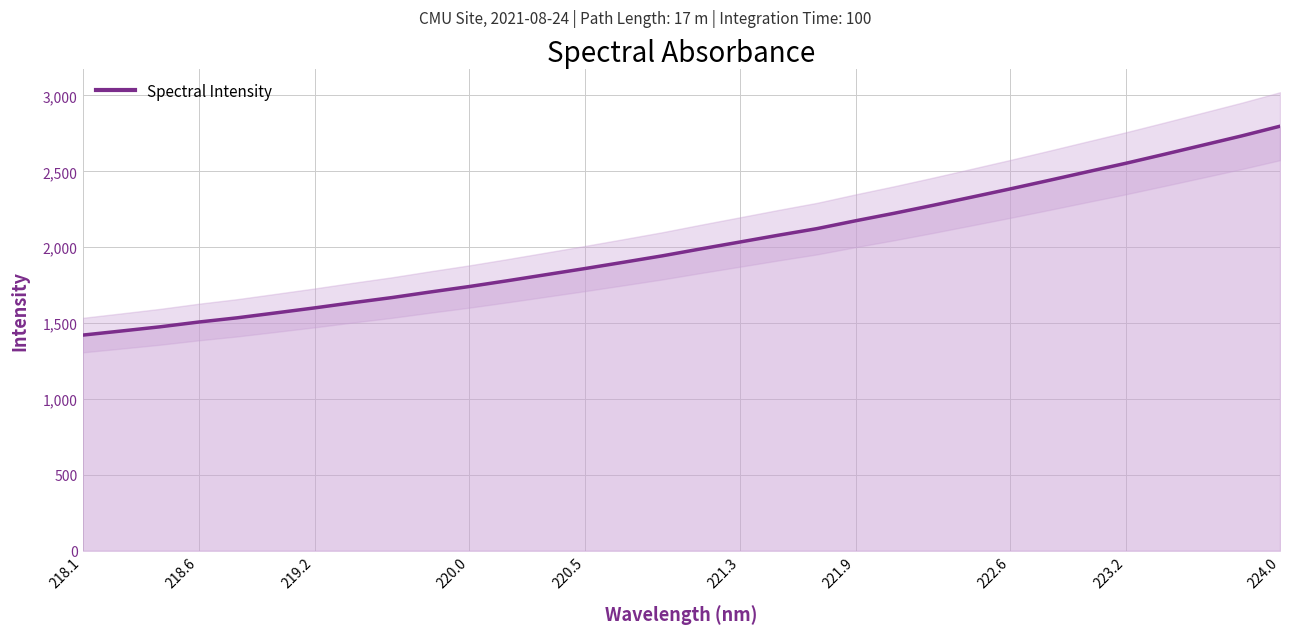

The value of Spectral Intensity at 223.2 is 786.9. True or false?

False